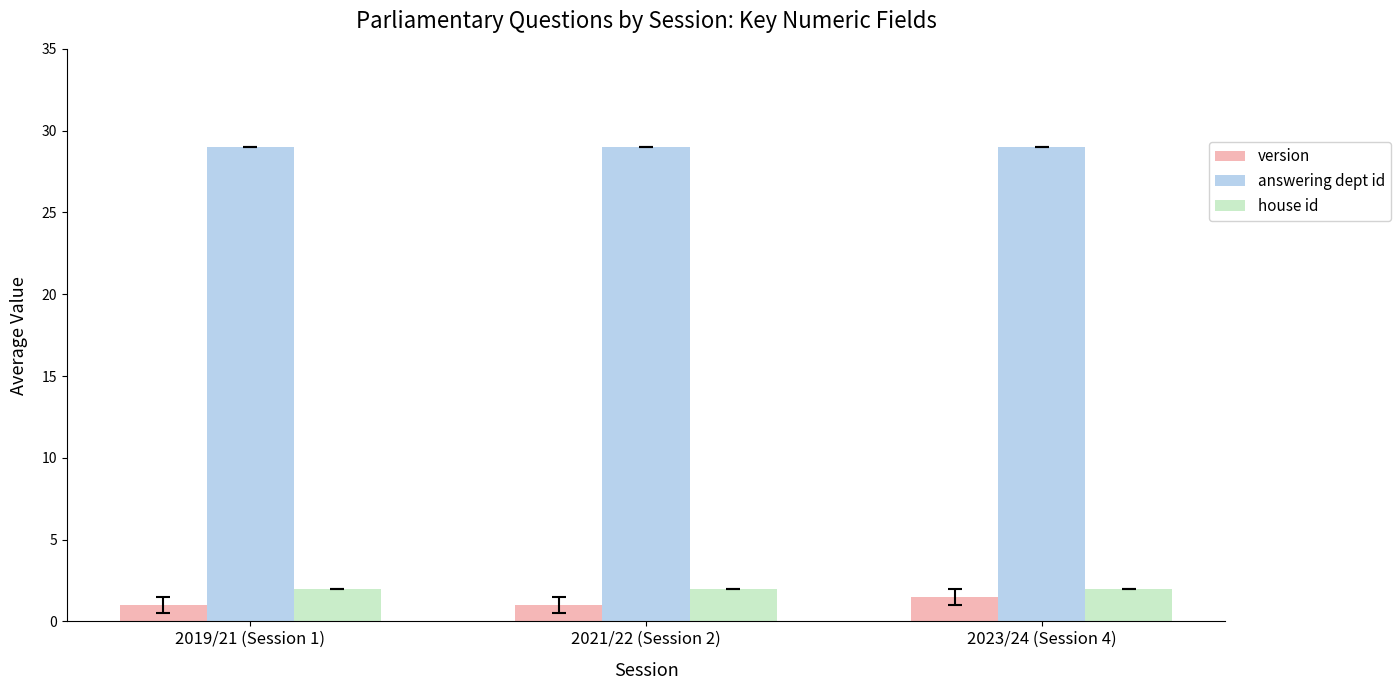

What is the difference between the highest and lowest values at 2023/24 (Session 4)?

27.5